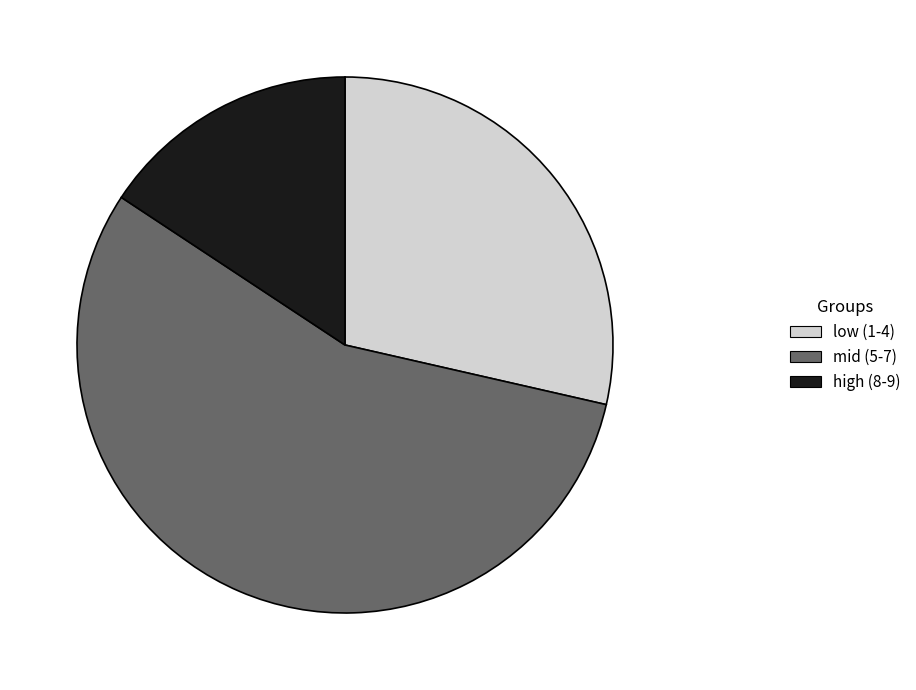

Do low (1-4) and high (8-9) together represent more than half of the pie?

No